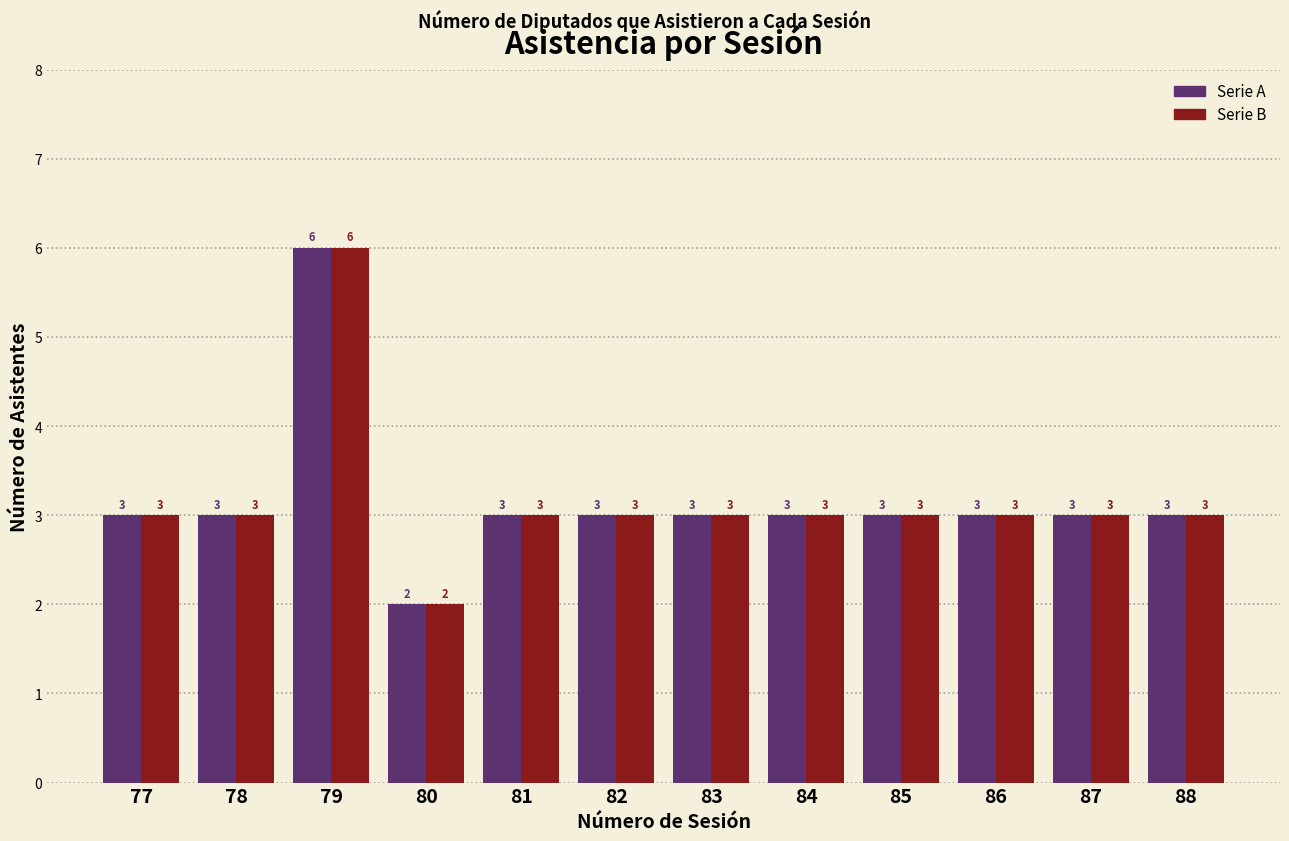

Which category has the highest value across all series?

79